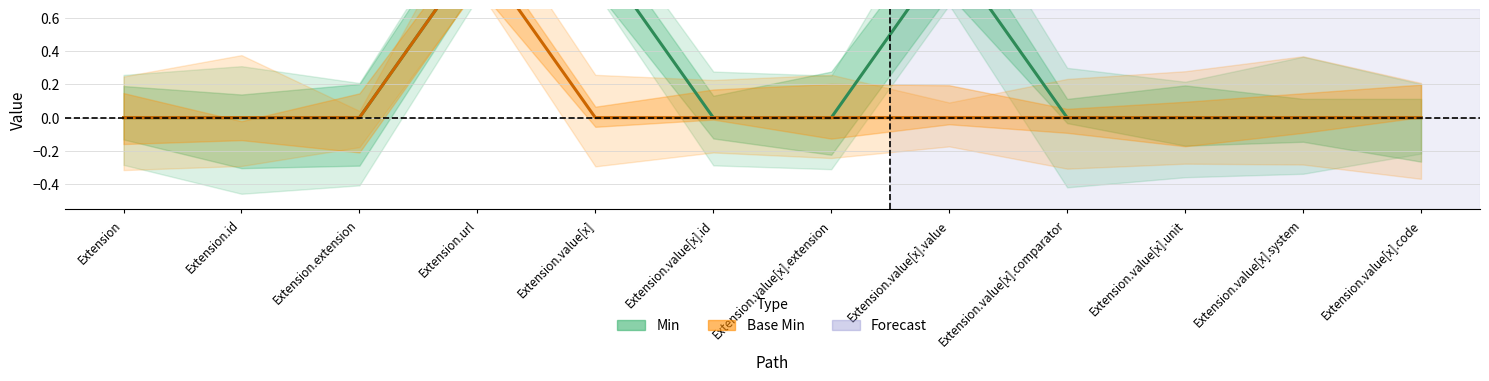

What is the maximum value shown in the chart?

1